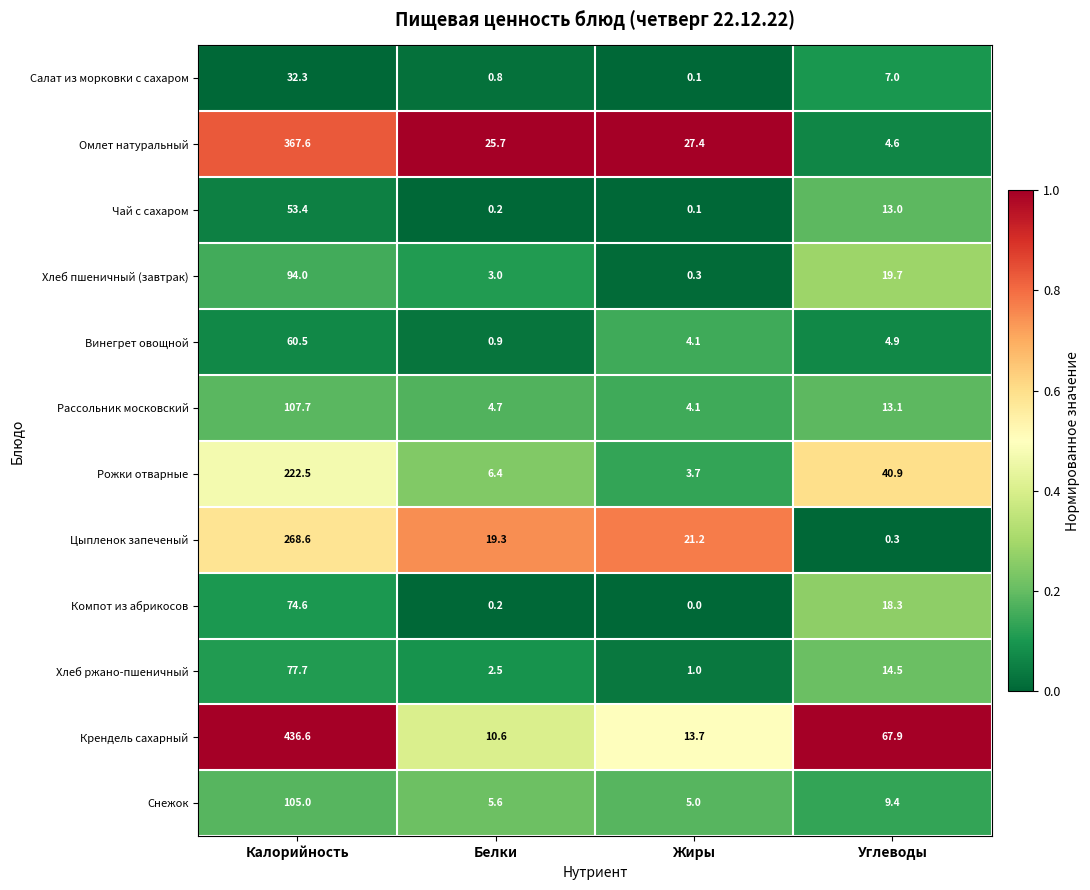

Where is Крендель сахарный nearest to the value 223?

Углеводы